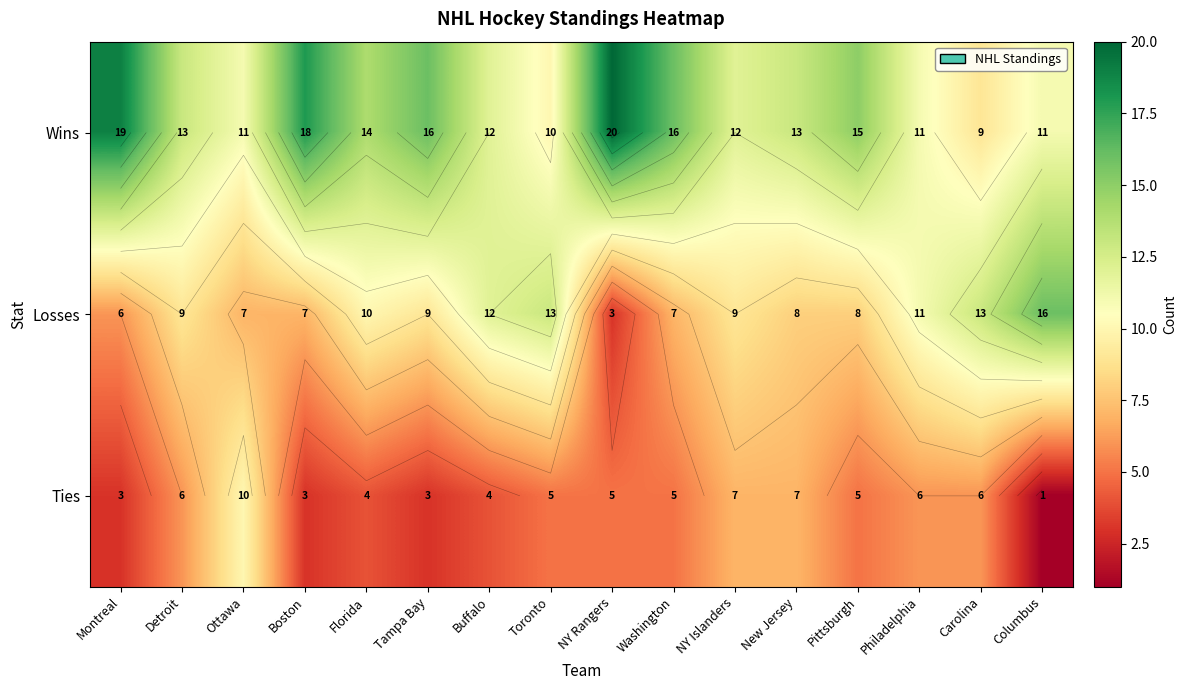

Is it true that Losses equals 5 at Detroit?

False